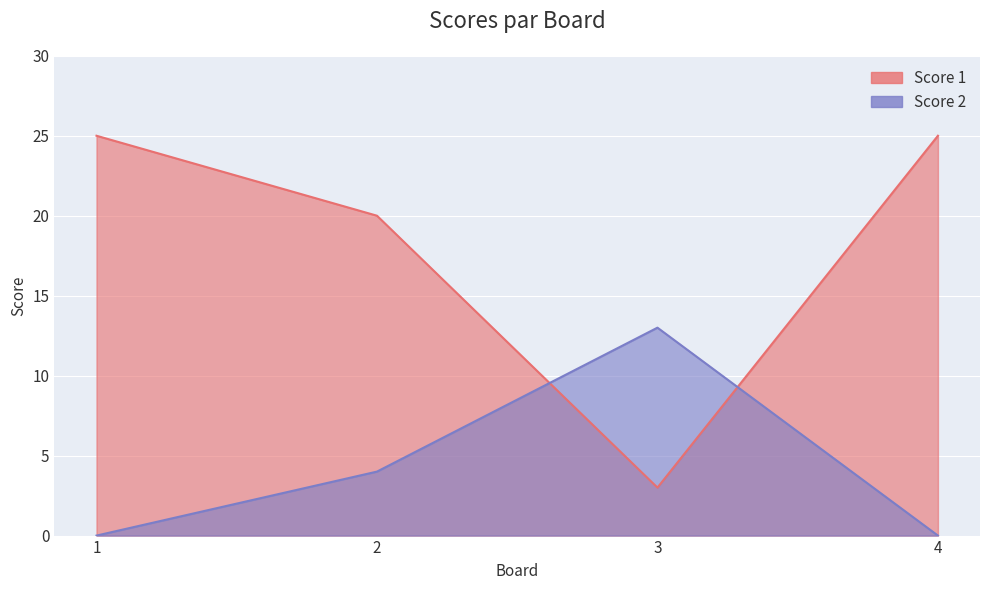

At how many categories does at least one series exceed 15?

3